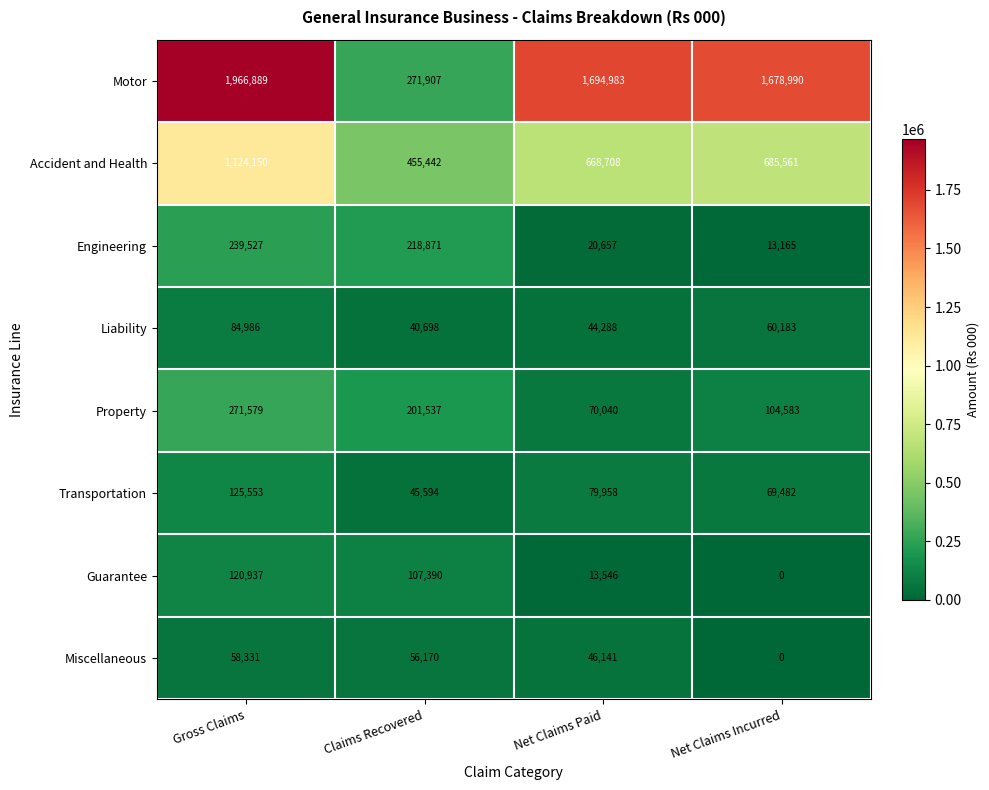

What is the difference between the second highest and minimum values in the Guarantee series?

107390